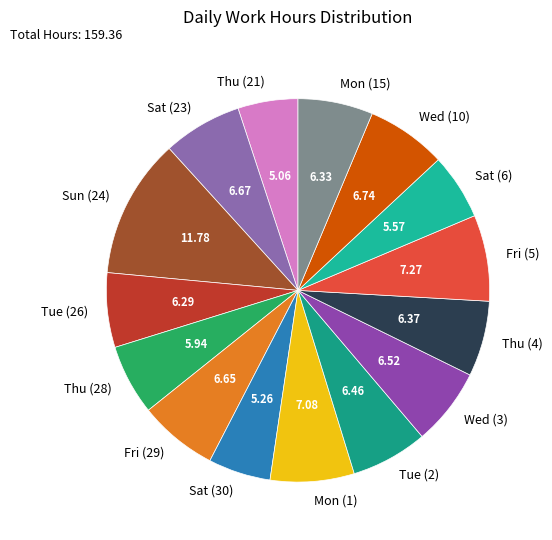

Is it true that Tue (2) is 6% of the pie?

True